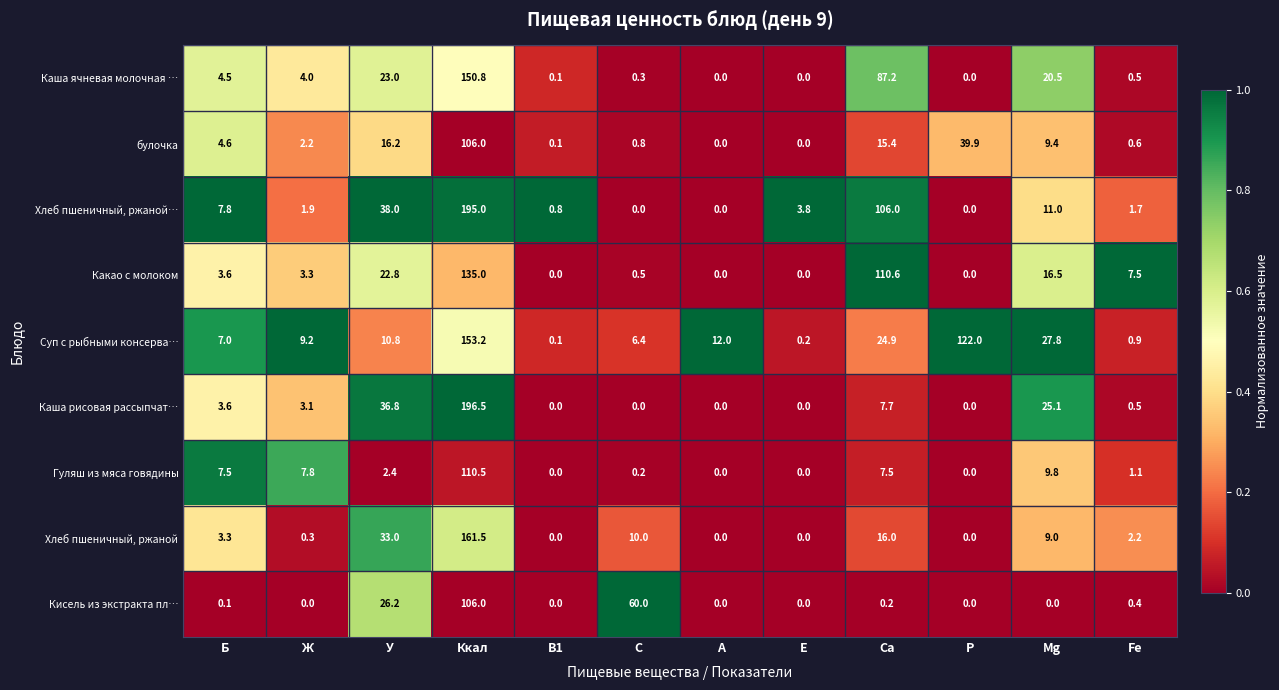

What is the average value of the Гуляш из мяса говядины series?

12.2